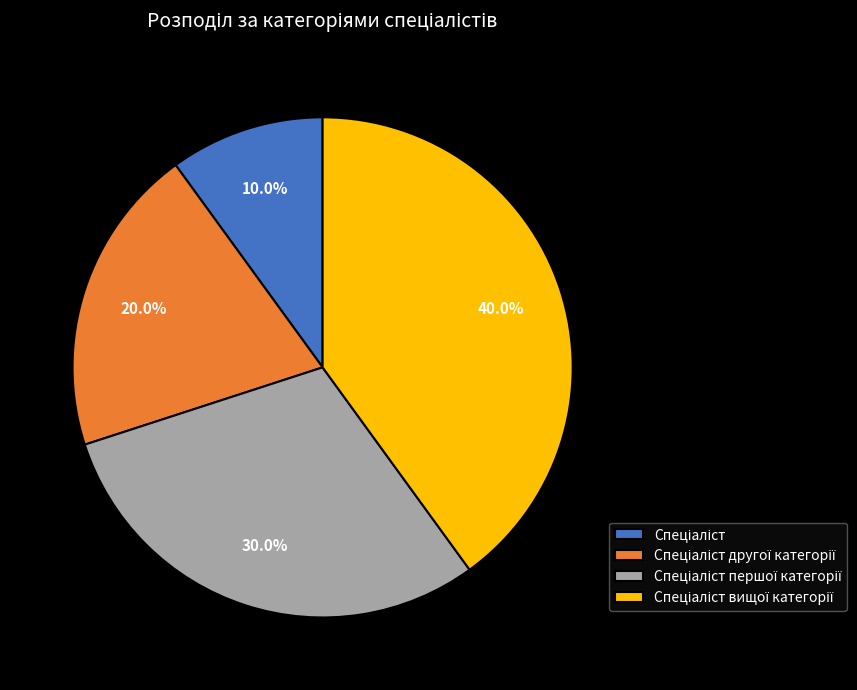

Is there any slice that represents more than half of the pie?

No